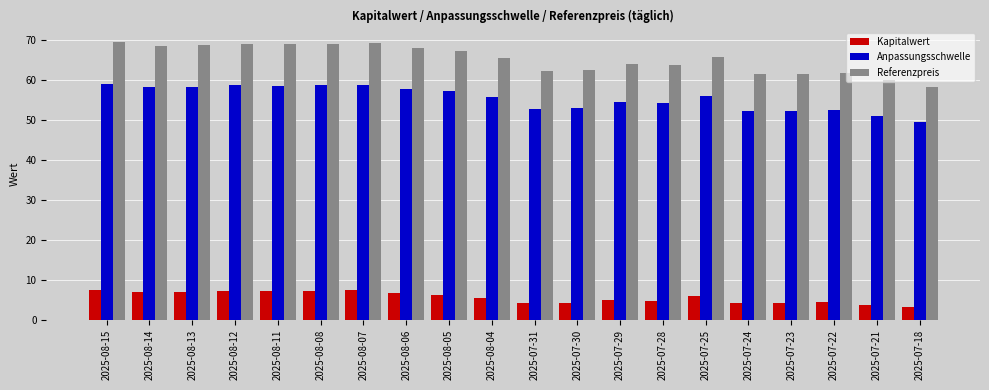

What is the total value across all series at 2025-08-07?

135.1